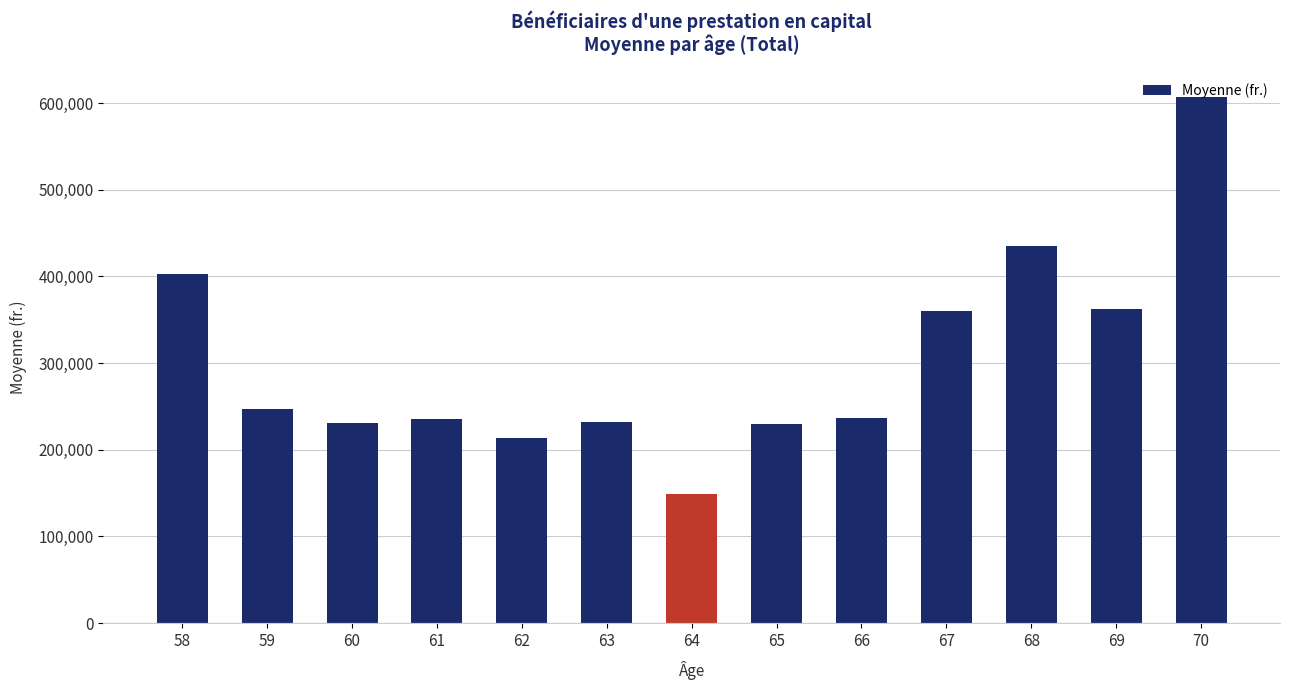

Does the chart contain stacked bars?

No